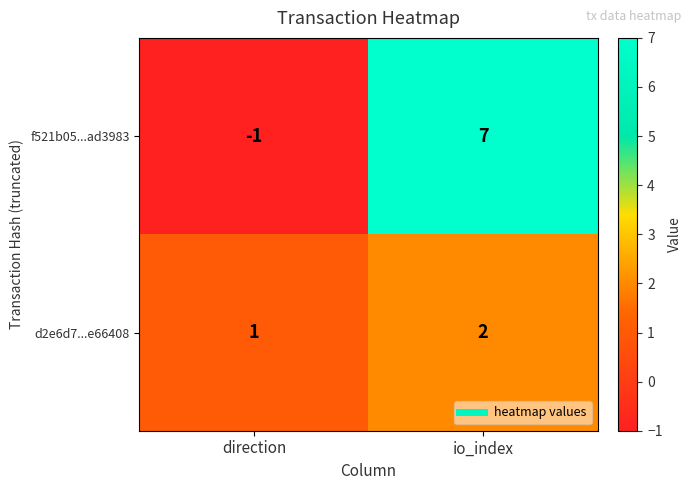

Reading left to right, transcribe all the data shown in this chart.

f521b05...ad3983: -1	7
d2e6d7...e66408: 1	2